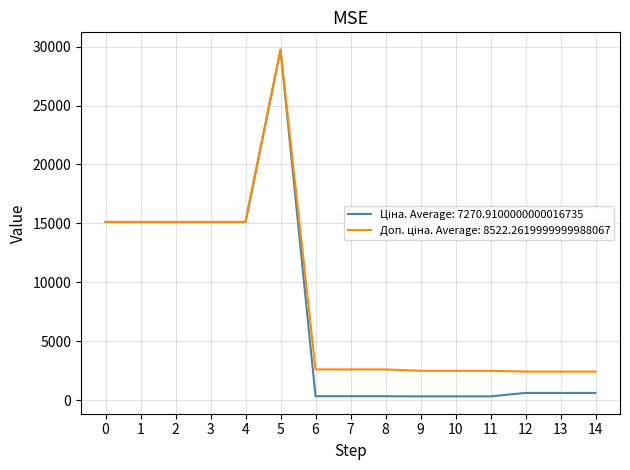

At how many categories does at least one series exceed 3123?

6